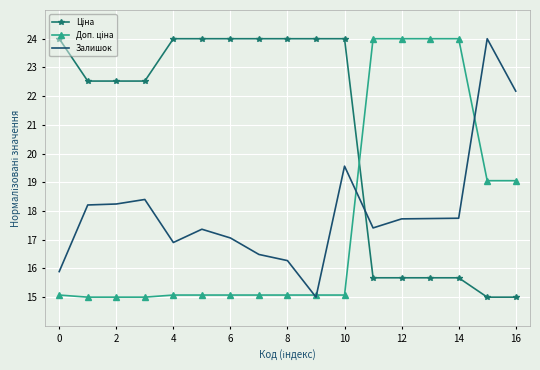

What is the minimum value shown in the chart?

15.0